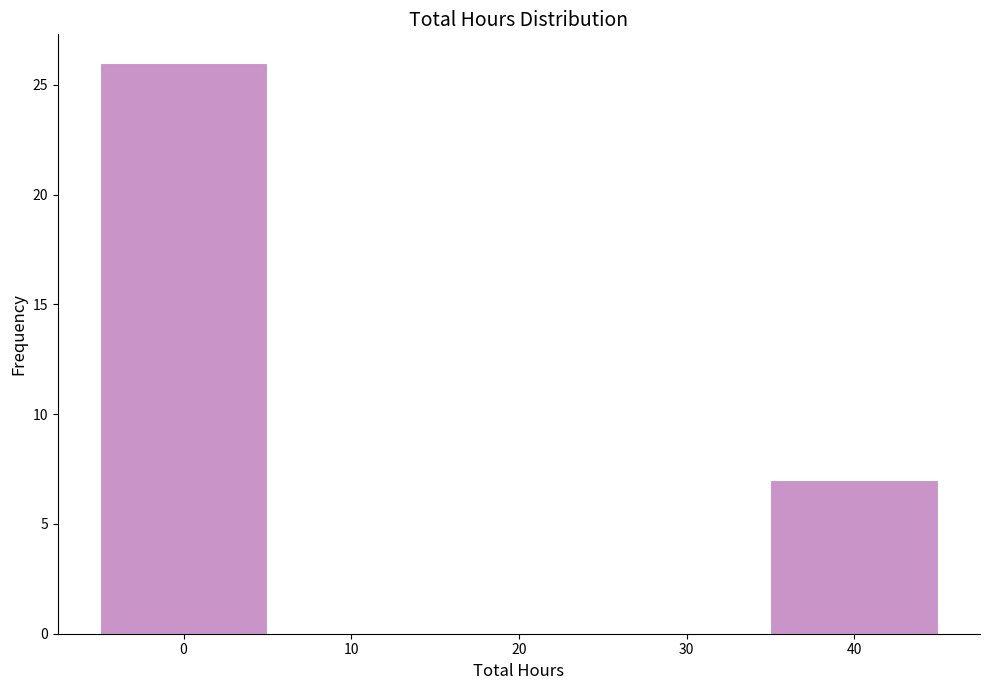

Which range on the x-axis has the tallest bar?

-5 to 5